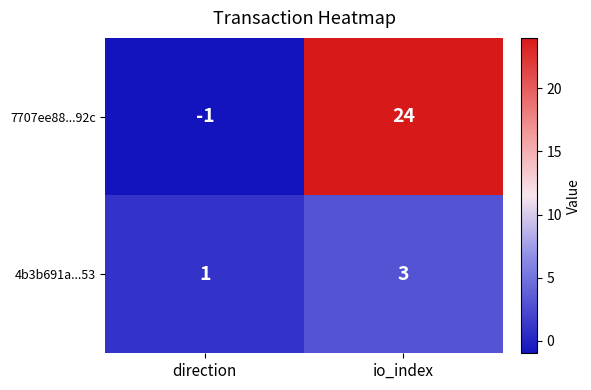

Is it true that 7707ee88...92c equals -2 at direction?

False